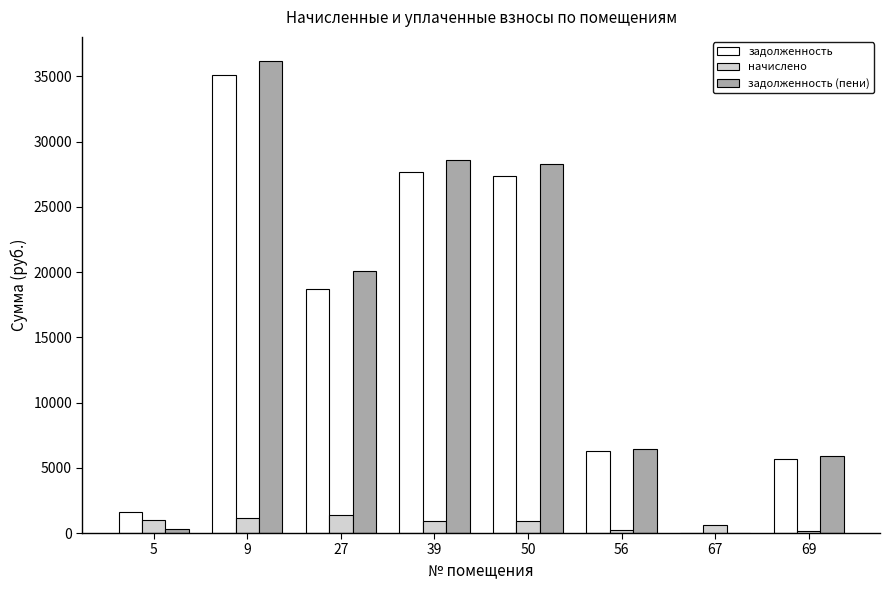

What is the total value across all series at 56?

12957.1